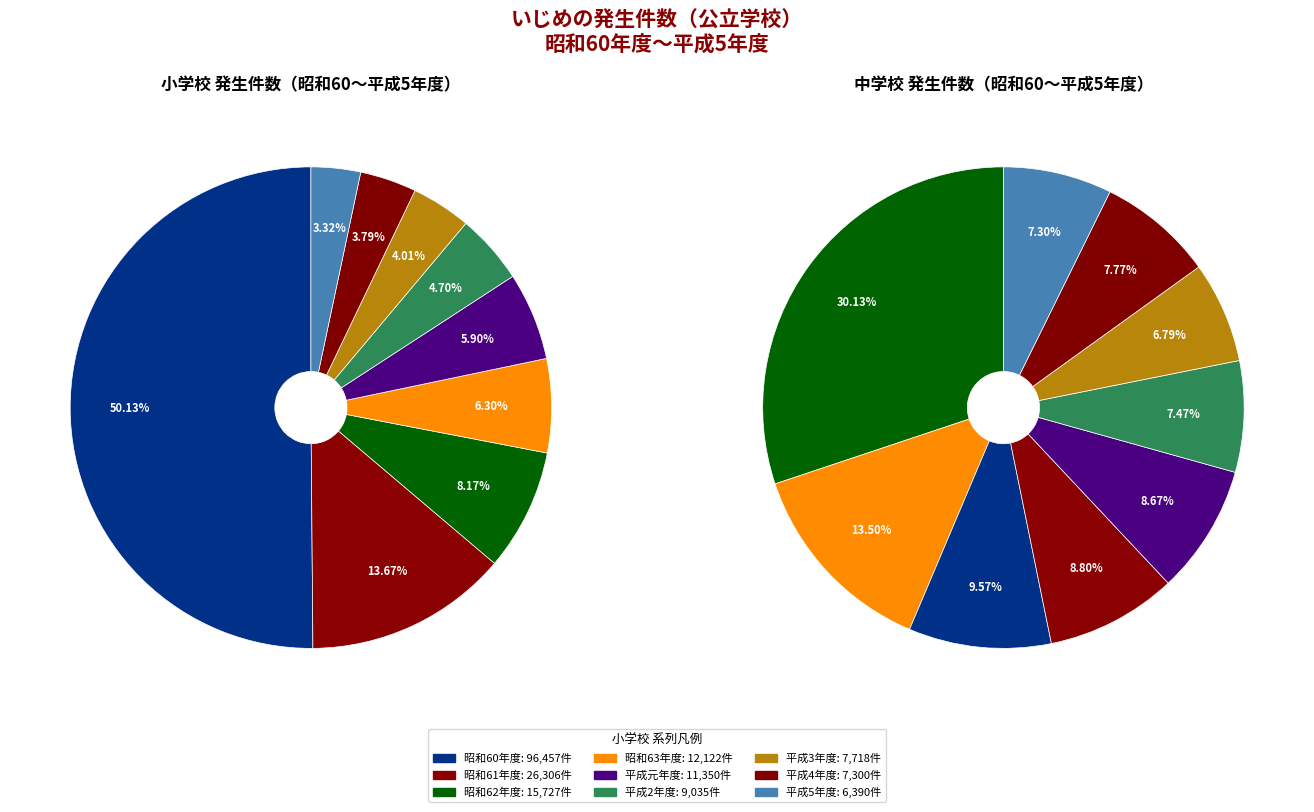

Which category has the smallest portion of the pie?

平成5年度